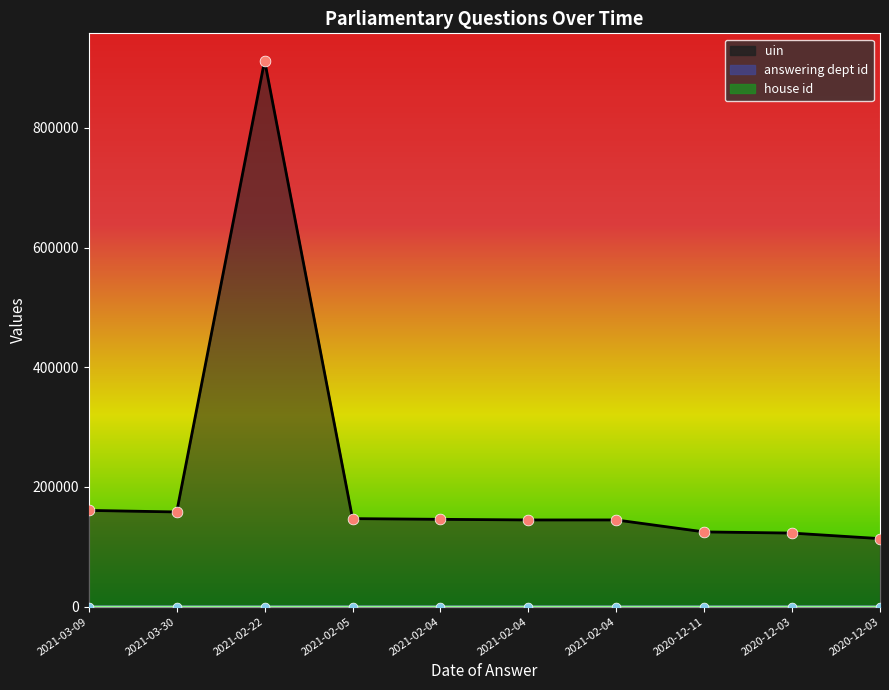

At how many categories does at least one series exceed 911545?

1